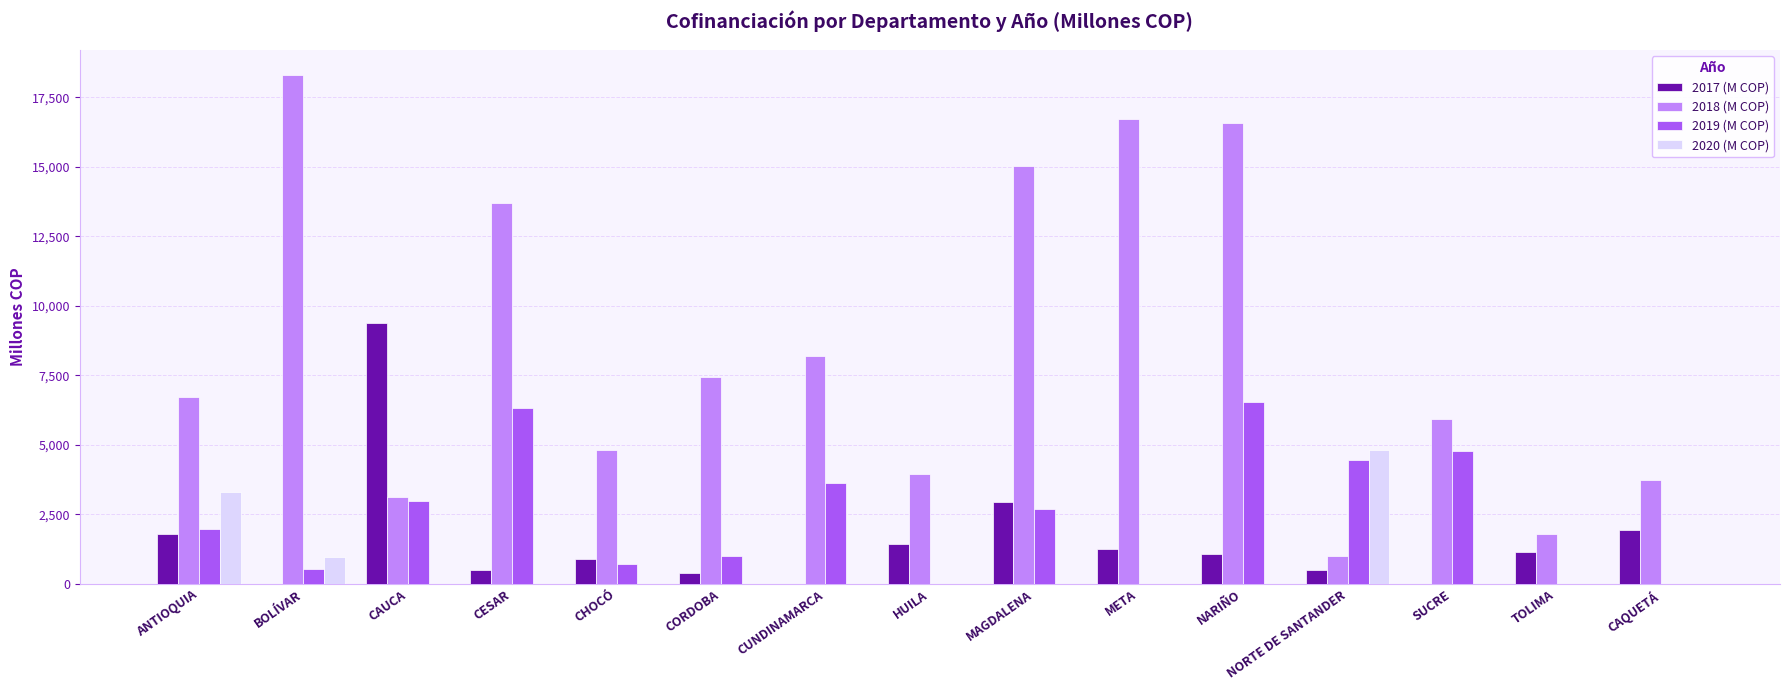

Between CESAR and NORTE DE SANTANDER, which series saw the biggest shift?

2018 (M COP)